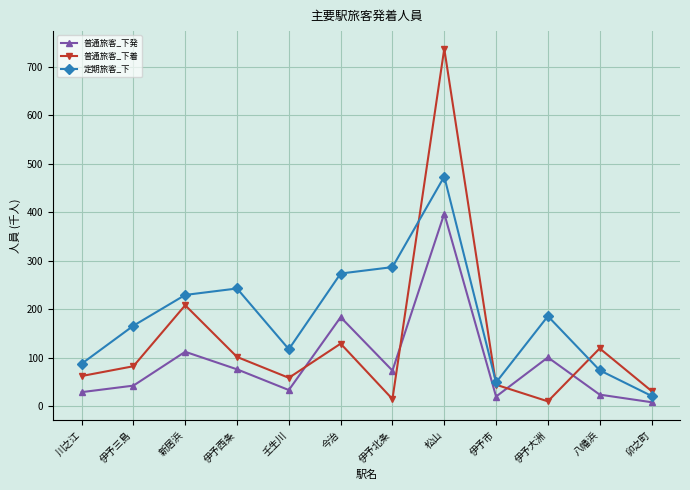

What is the sum of the 定期旅客_下 values at 伊予市 and 伊予三島?

214.5